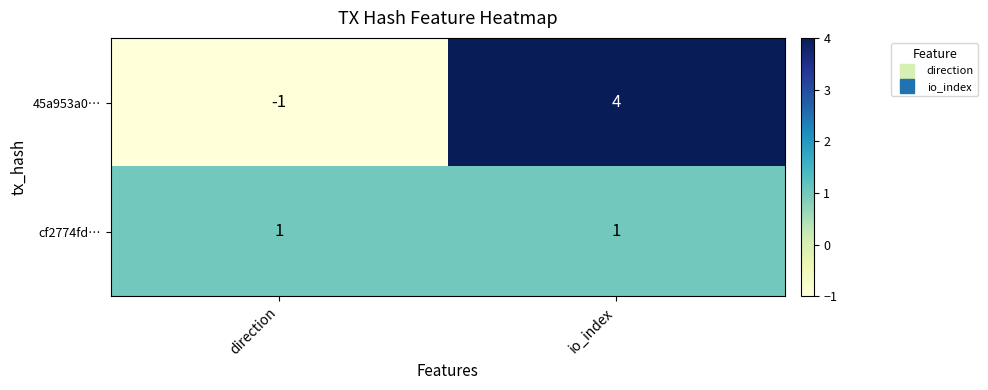

What is the maximum value shown in the chart?

4